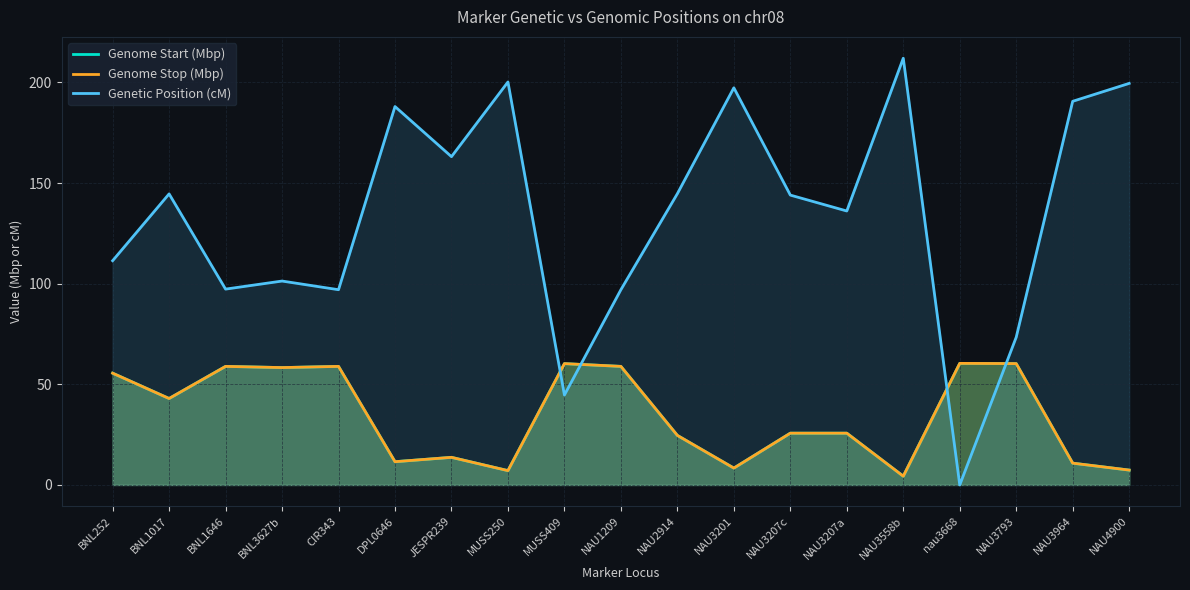

How many values in the Genome Start (Mbp) series are below 25?

8